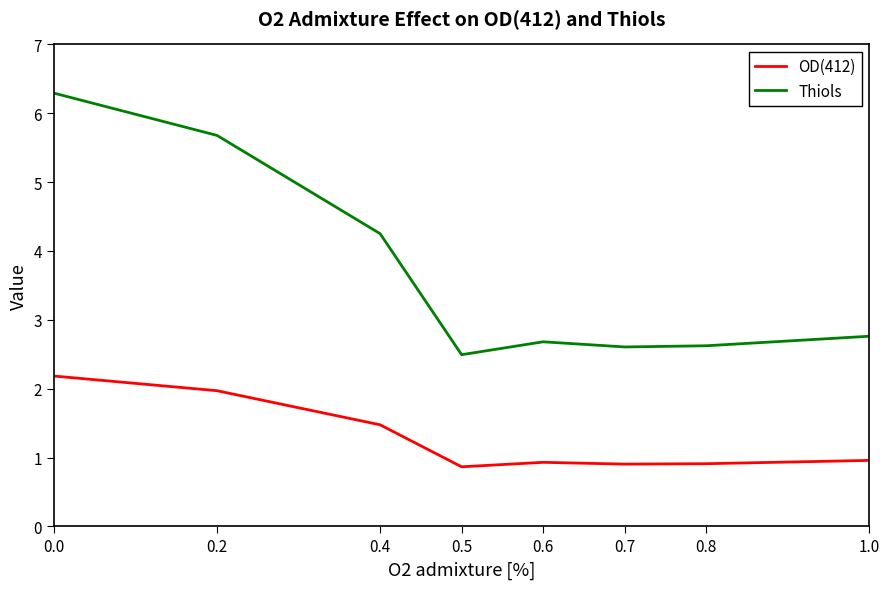

What is the difference between the highest and lowest values at 0.2?

3.7